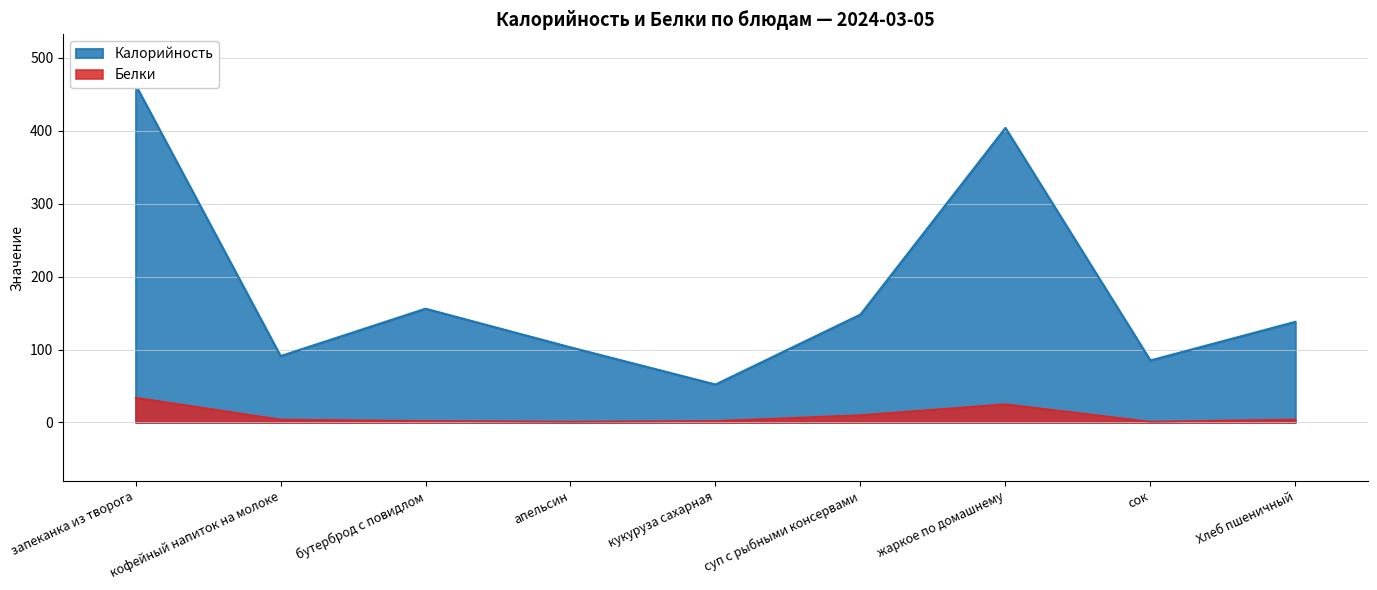

What is the label of the 8th point from the left?

сок